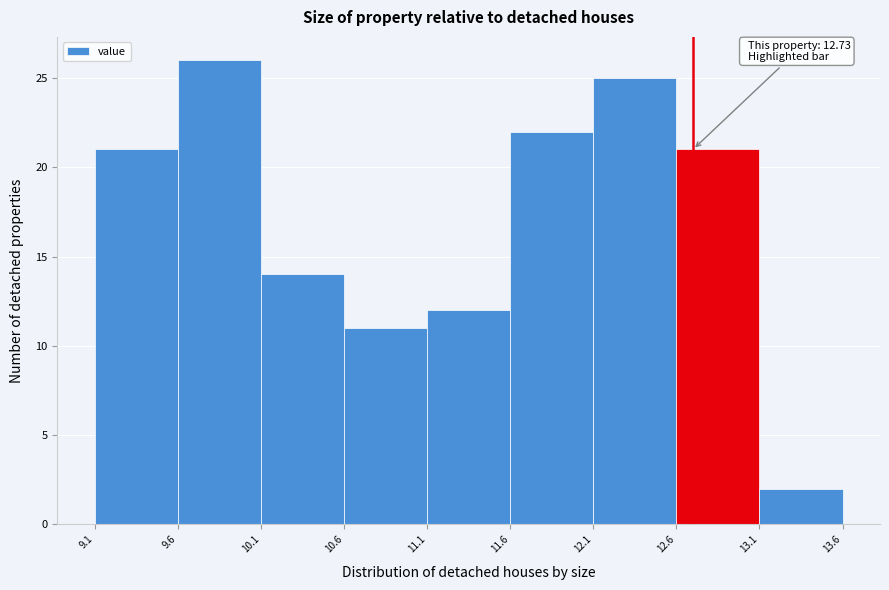

Which range on the x-axis has the tallest bar?

9.6 to 10.1